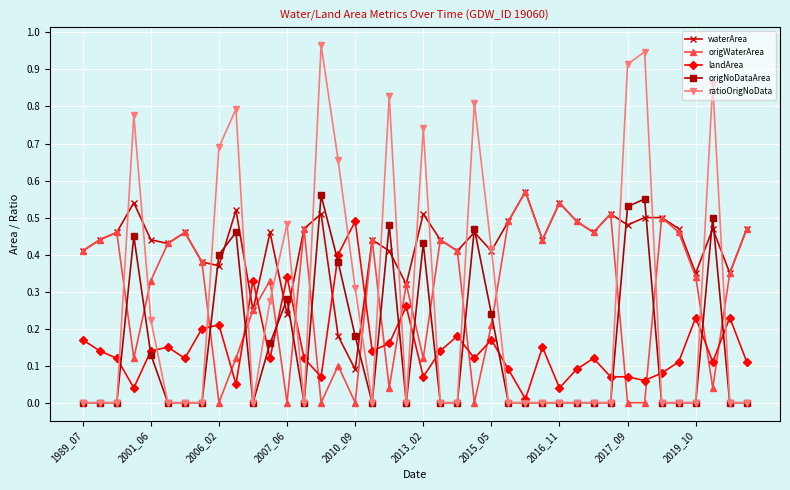

How many interior local peaks does the origWaterArea series have?

12